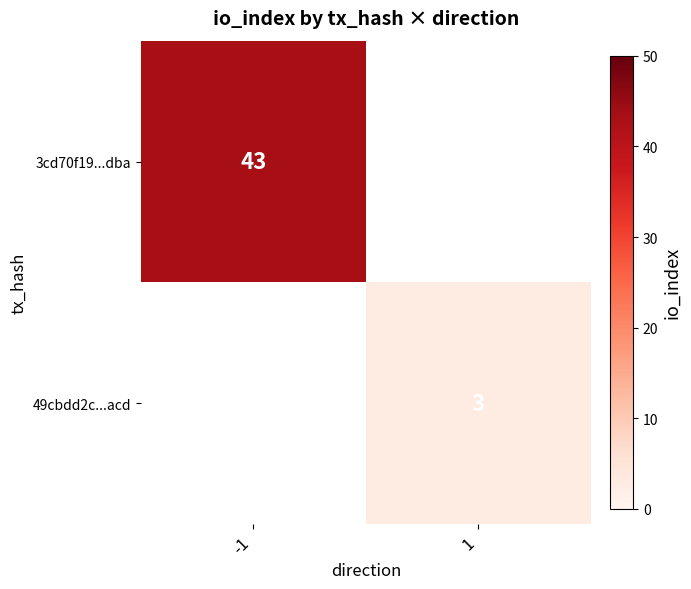

Is it true that 49cbdd2c...acd equals 3 at 1?

True